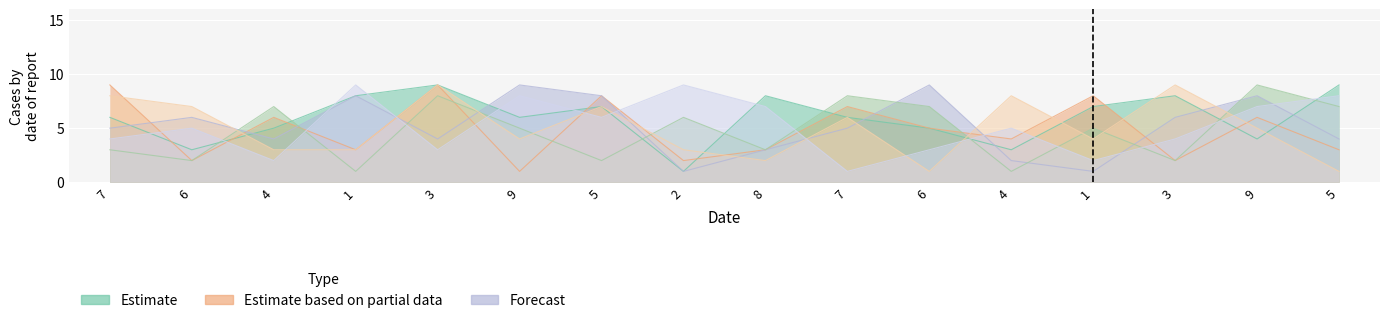

Between 8 and 4, which is larger?

8